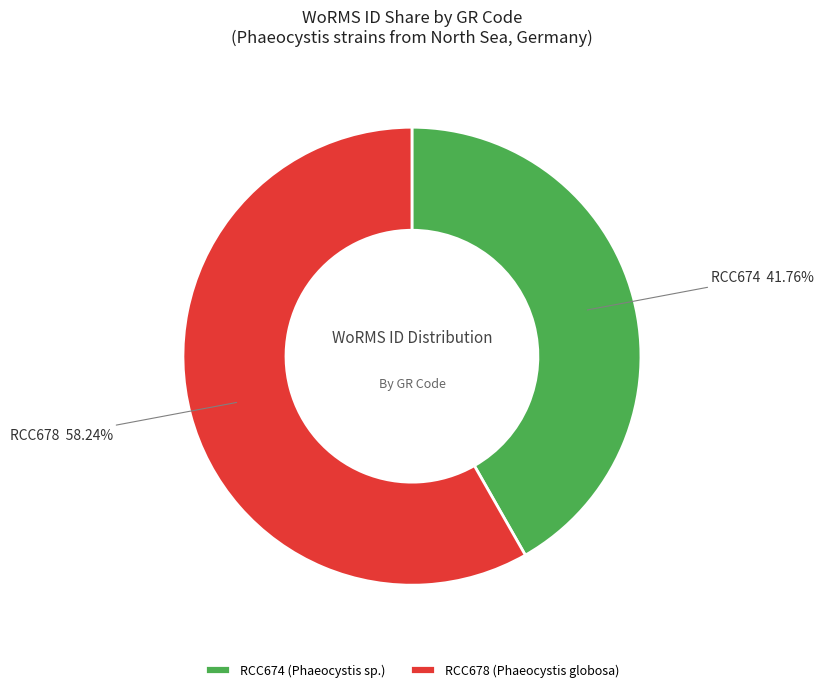

Between RCC674 and RCC678, which is larger?

RCC678